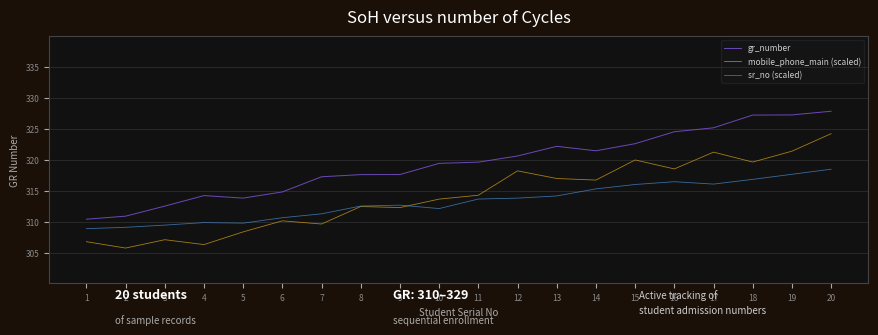

True or false: sr_no (scaled) and gr_number cross at least once.

False